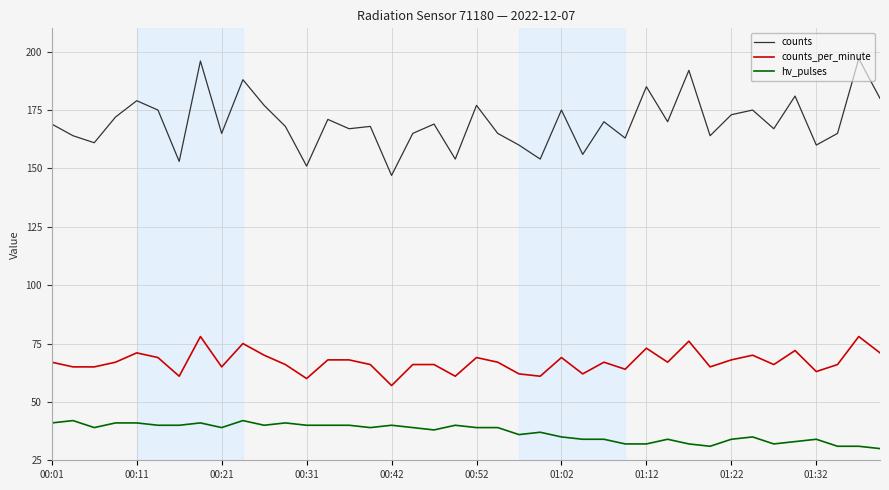

True or false: counts_per_minute and hv_pulses cross at least once.

False